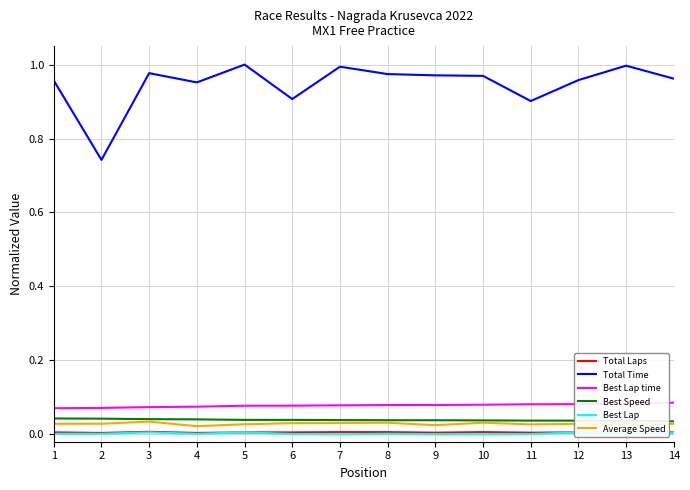

Which has a higher value, 10 or 9?

10